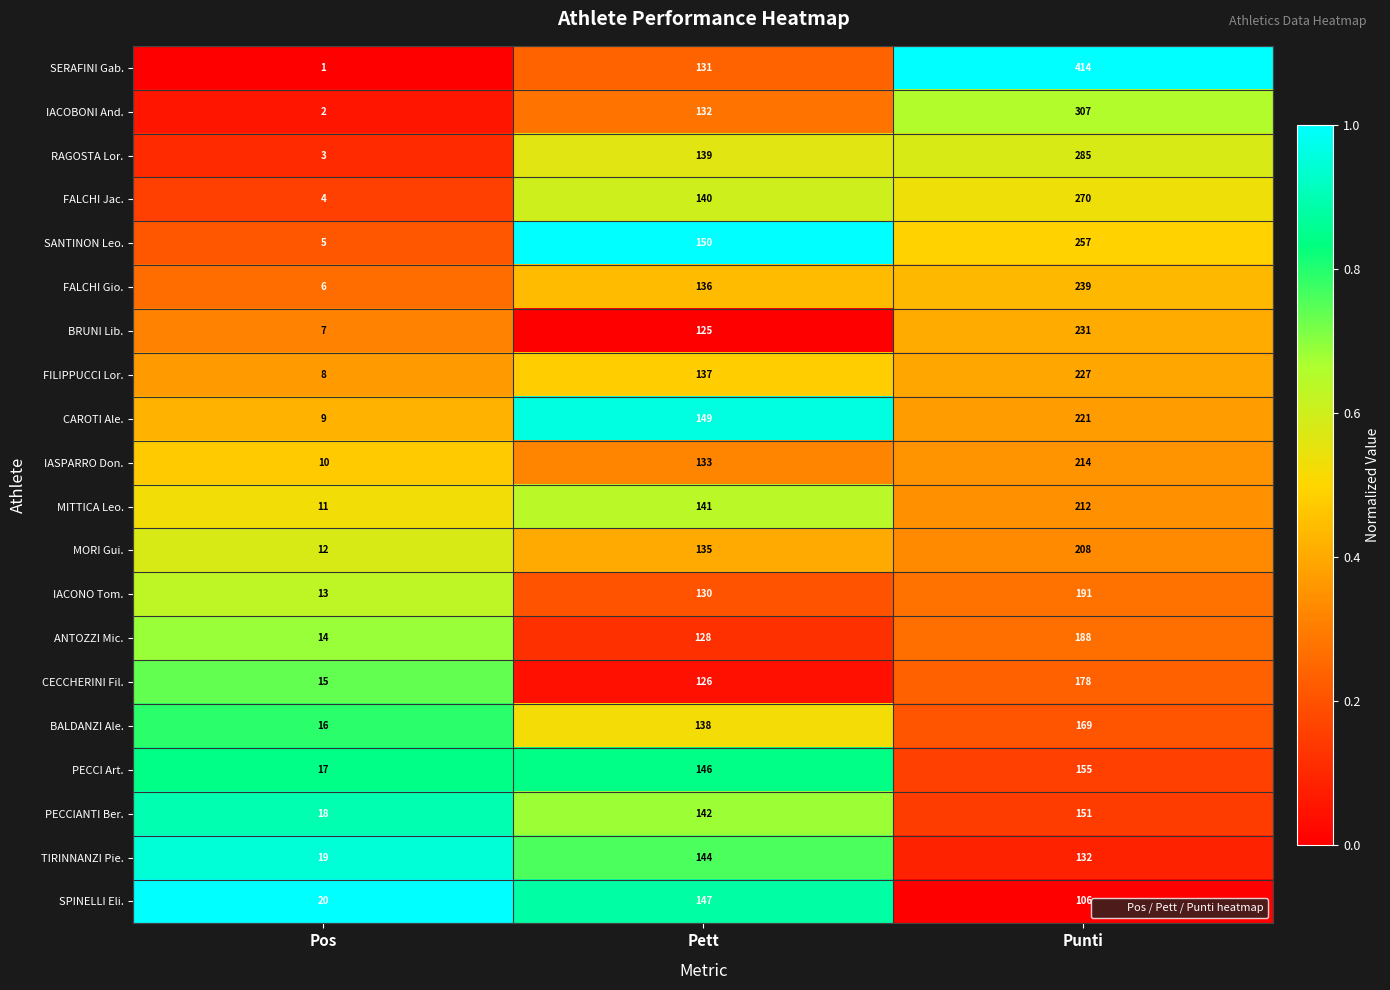

What is the average value of the RAGOSTA Lor. series?

142